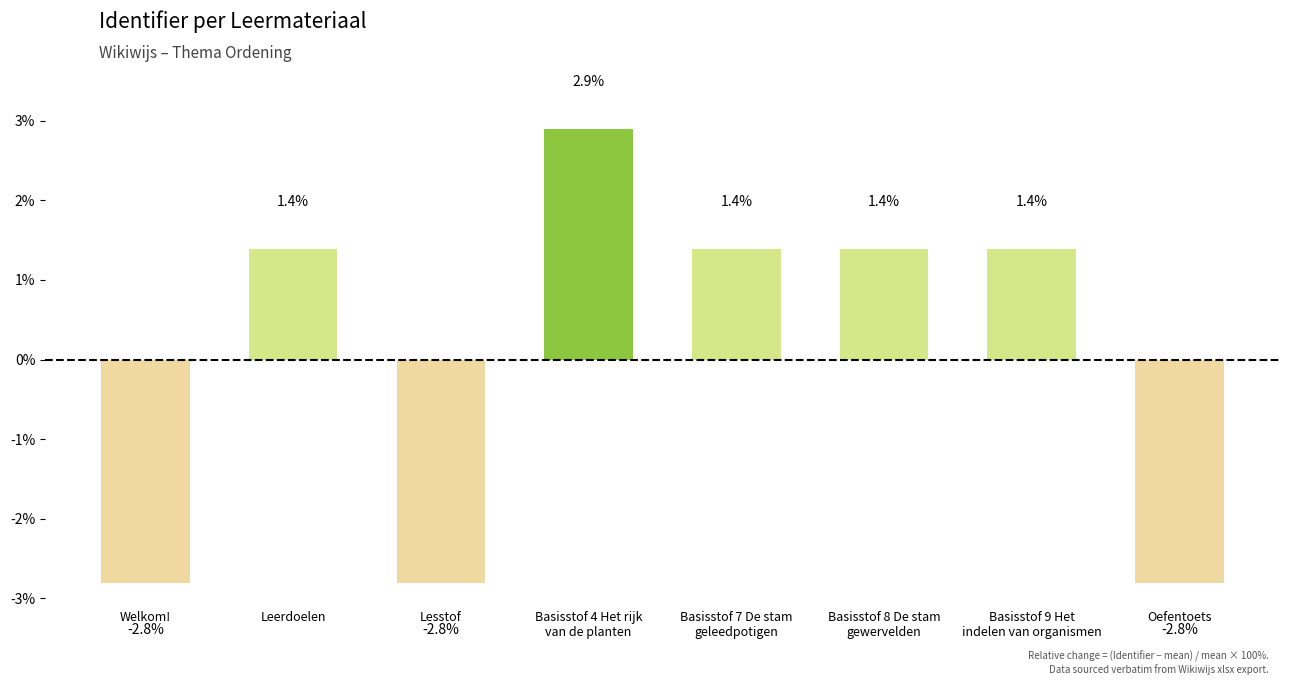

Count the number of values greater than 1.

5